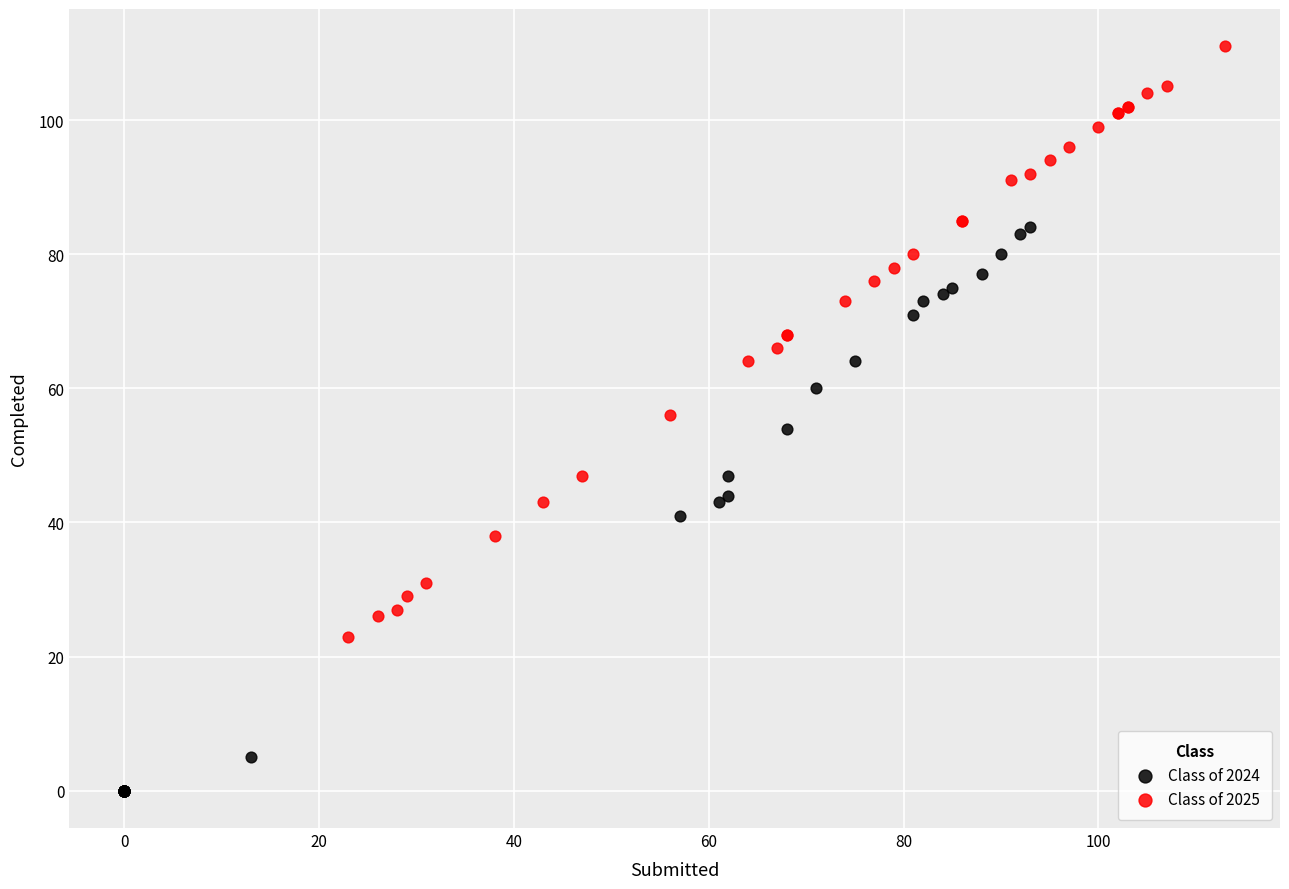

Which series has the widest spread of Y values?

Class of 2025